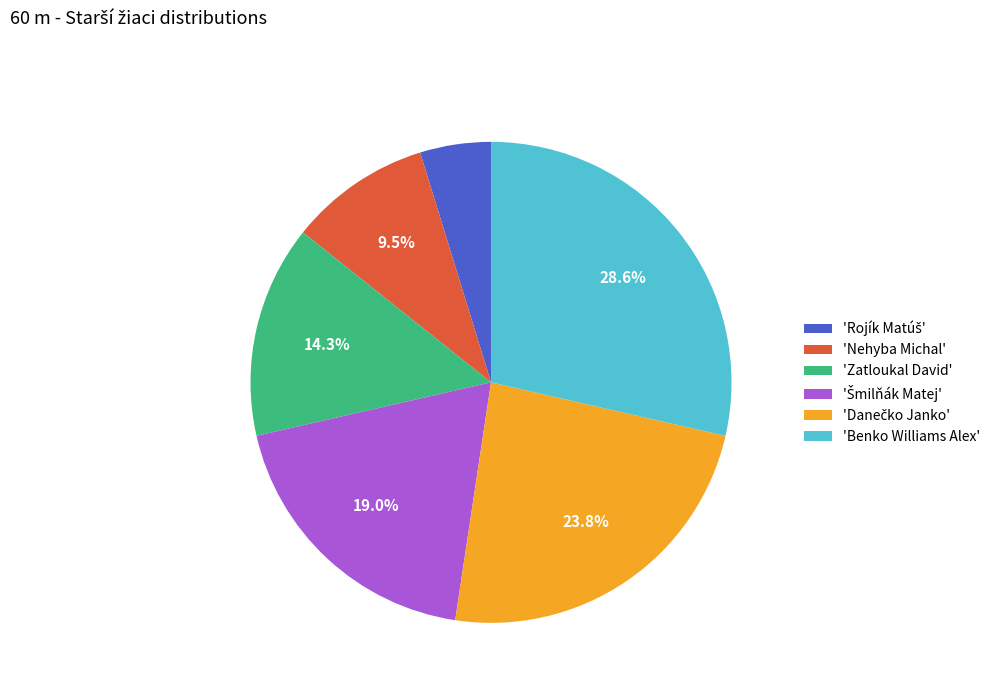

Is there a majority slice in this chart?

No